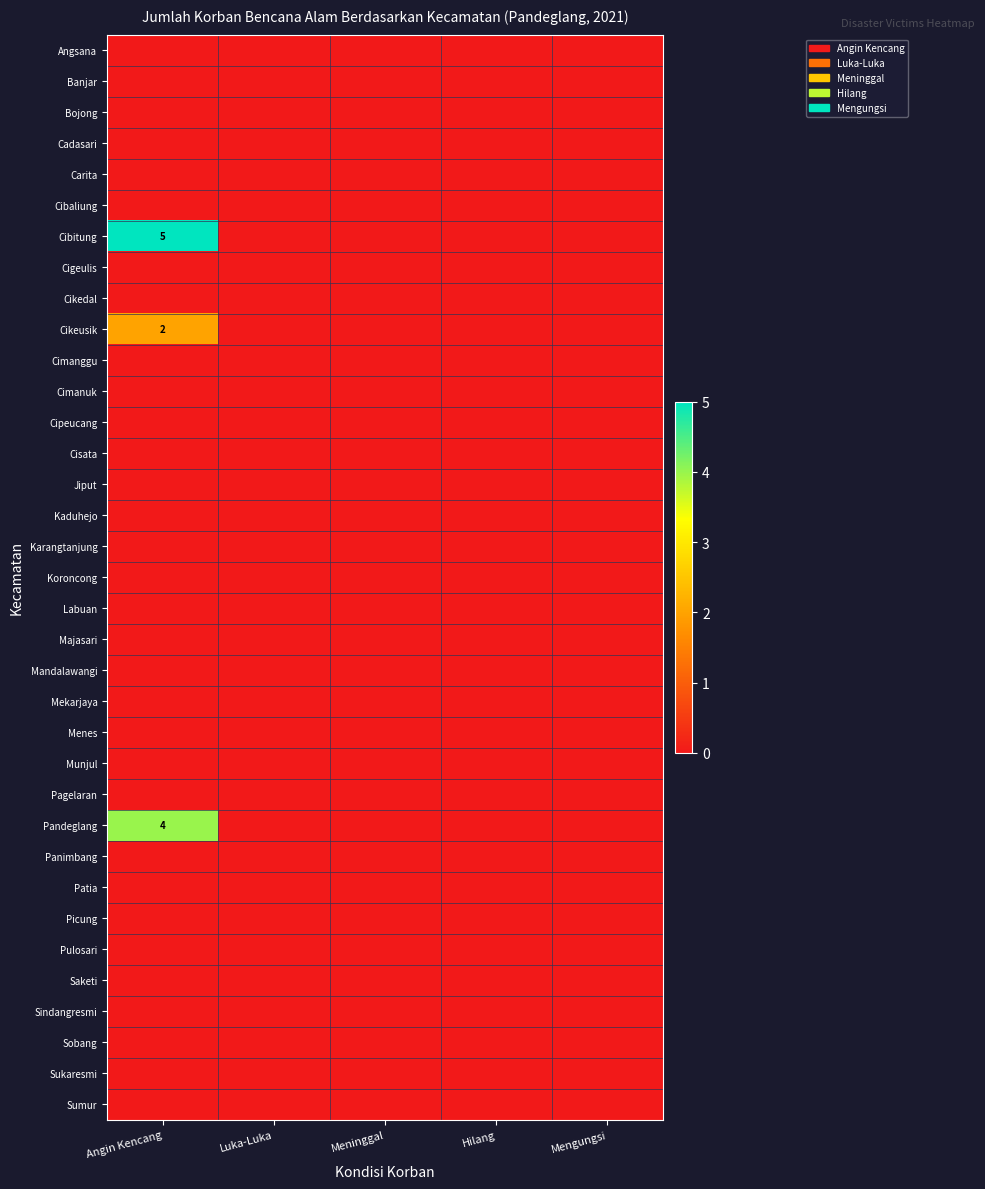

What is the maximum value shown in the chart?

5